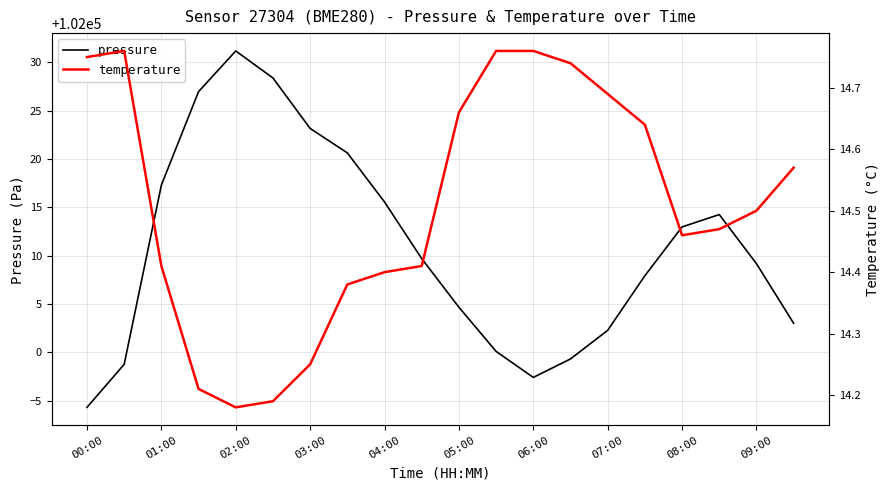

Between 13 and 15, which series saw the biggest shift?

pressure